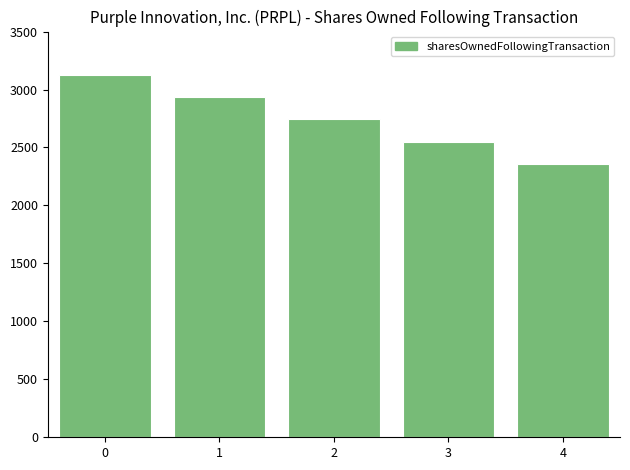

List the labels in order of value, smallest first.

4, 3, 2, 1, 0